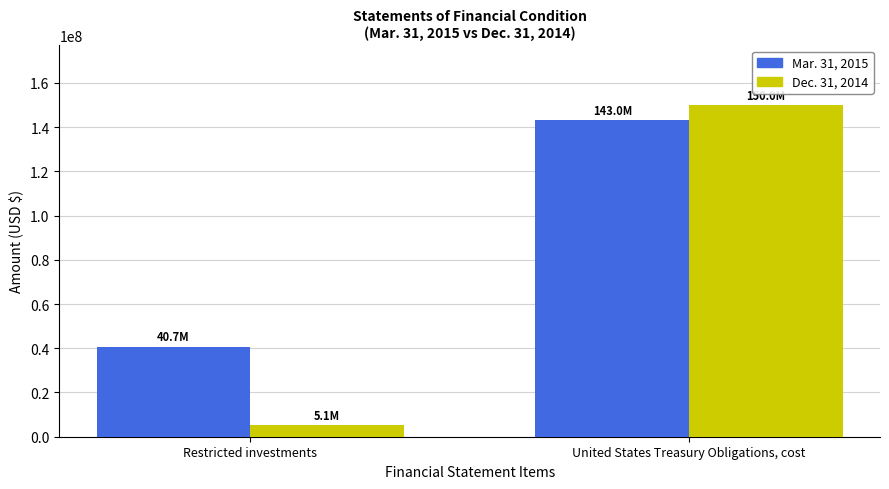

What is the label of the 2nd bar from the right?

Restricted investments